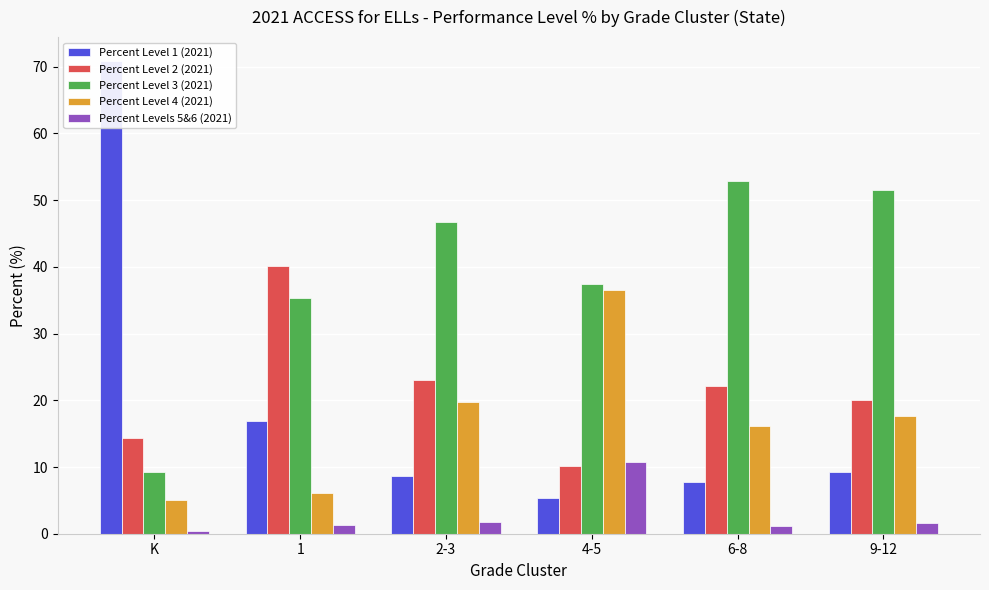

The value of Percent Levels 5&6 (2021) at 2-3 is 1.0. True or false?

False